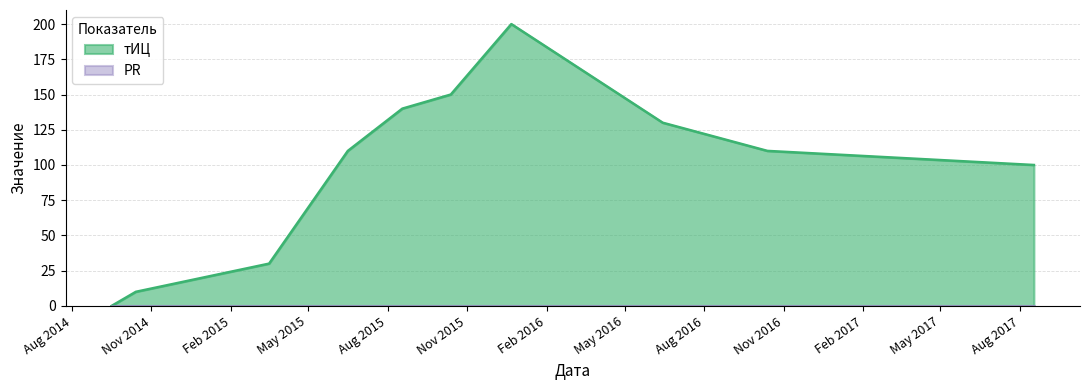

How many lines are shown in the chart?

2